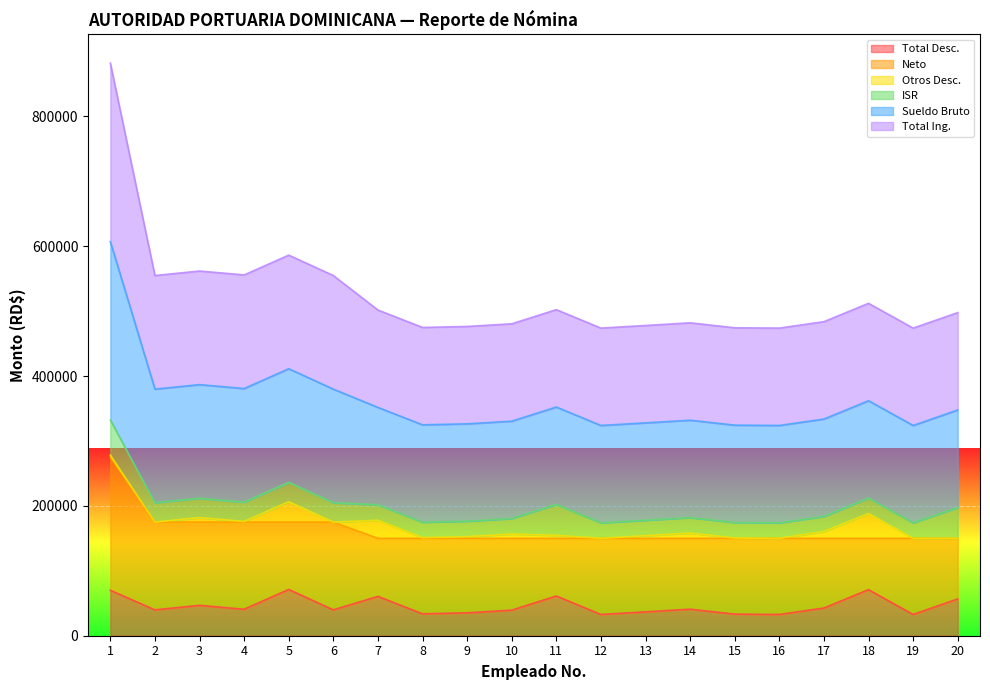

Which category has the lowest value in the Sueldo Bruto series?

7